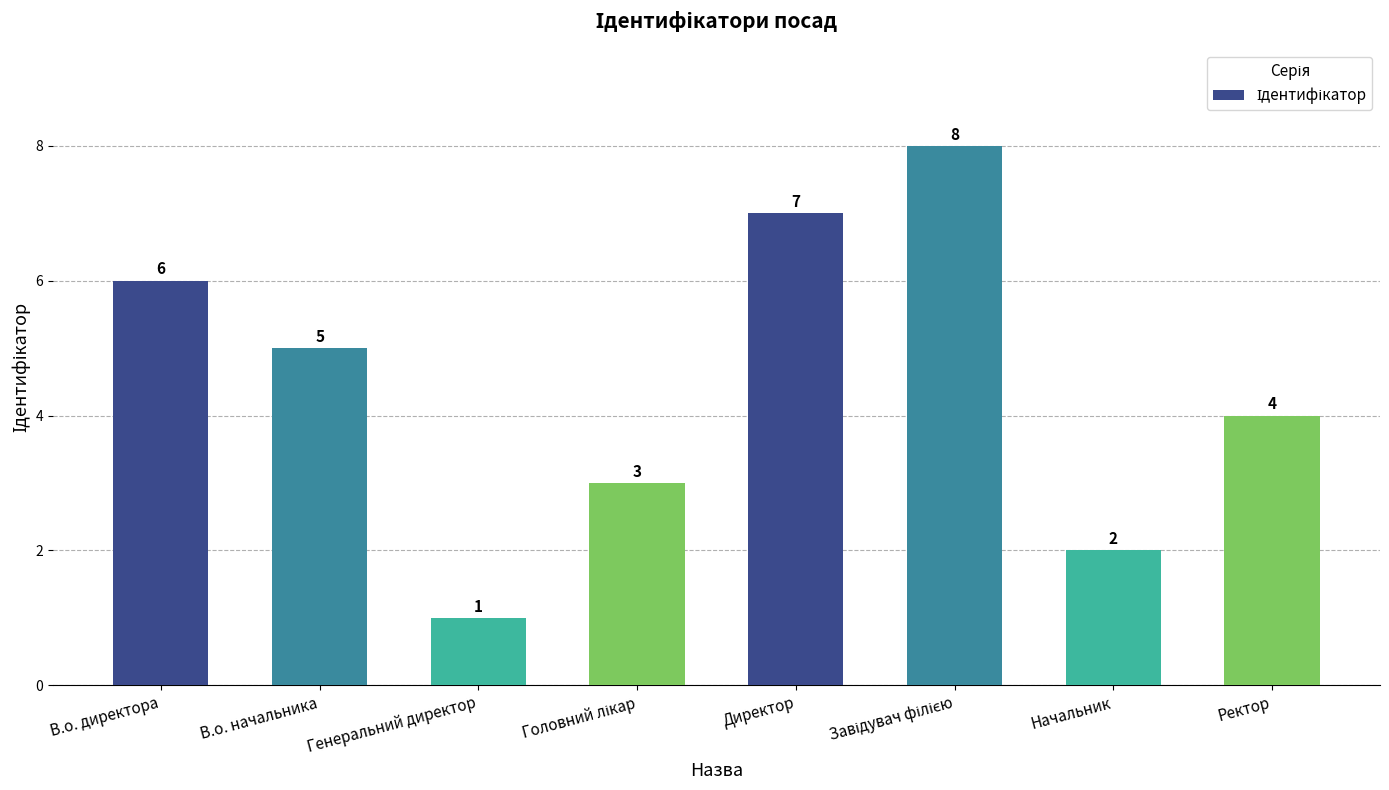

What is the sum of the values at Начальник and Директор?

9